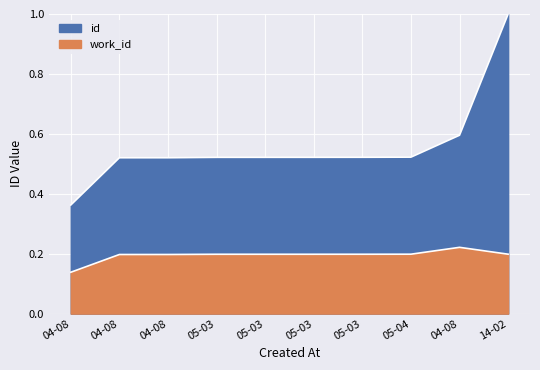

What is the difference between the id values at 05-03 and 04-08?

0.2